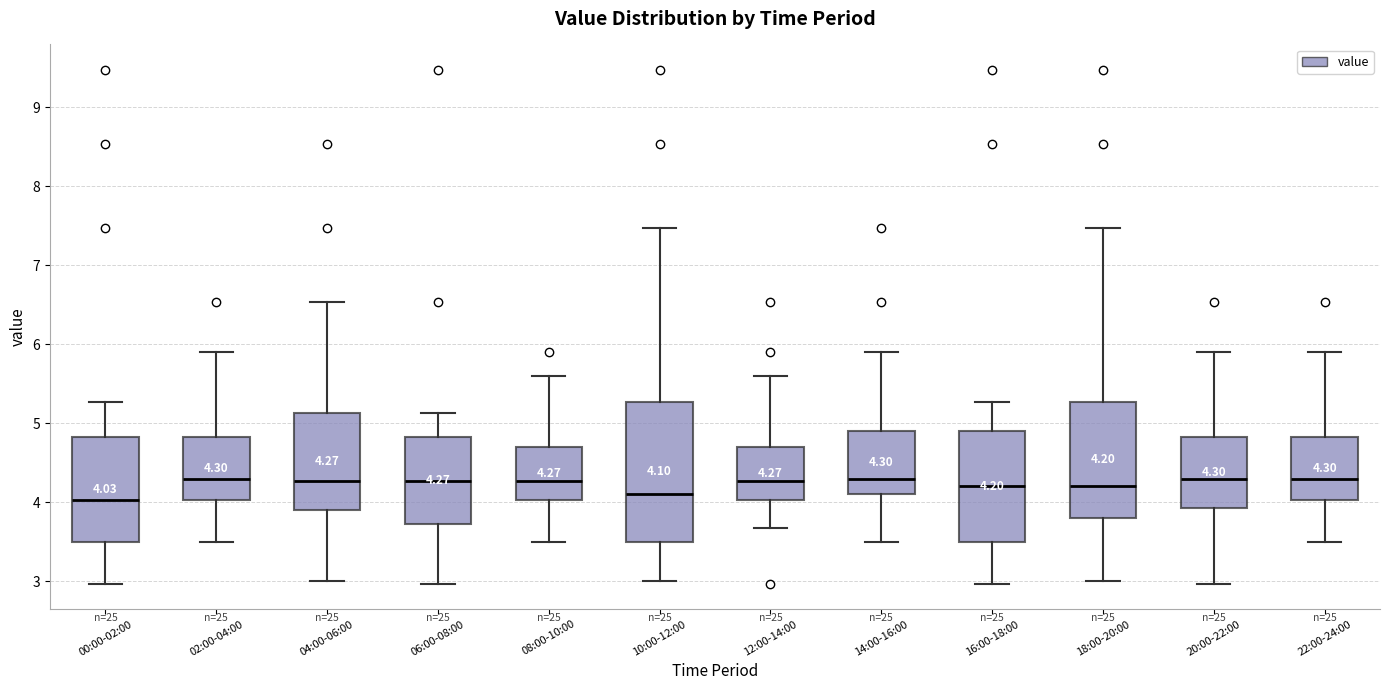

Which box is the tallest, from its lower edge to its upper edge?

10:00-12:00